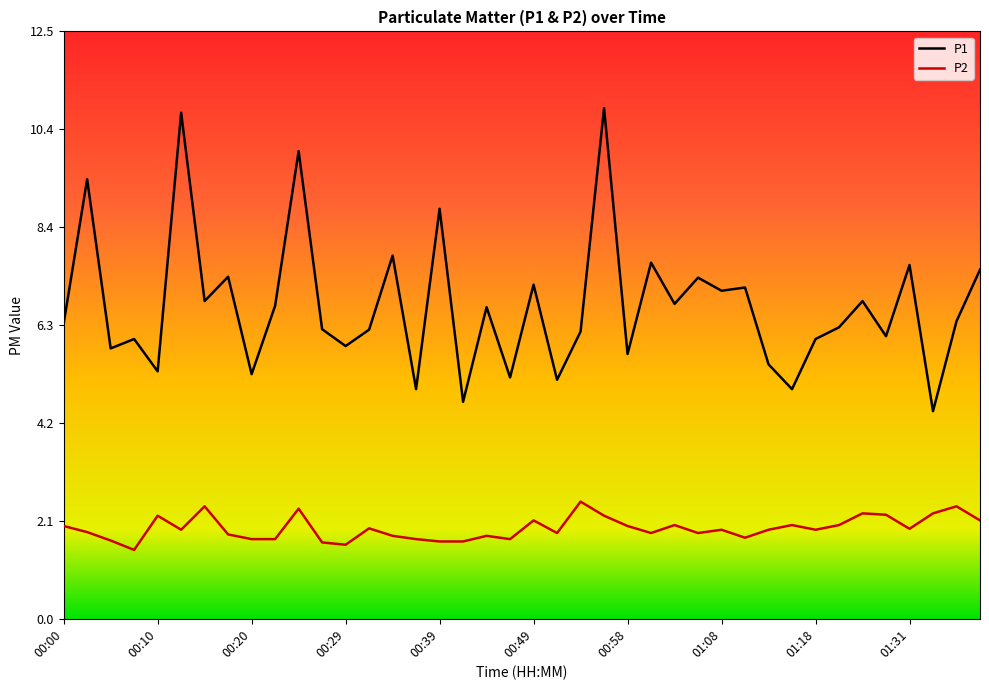

Does the chart have visible grid lines?

No